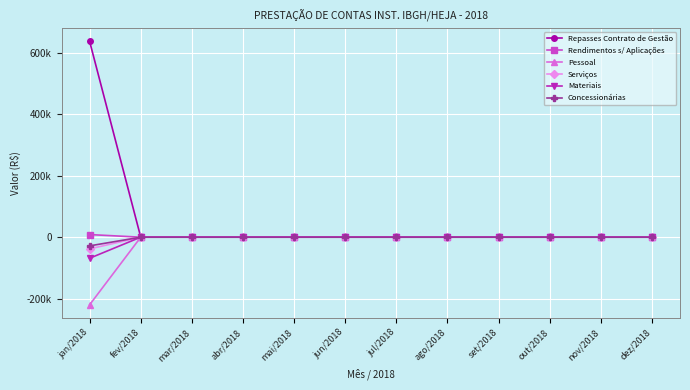

True or false: Rendimentos s/ Aplicações has a value of 0.0 at set/2018.

True